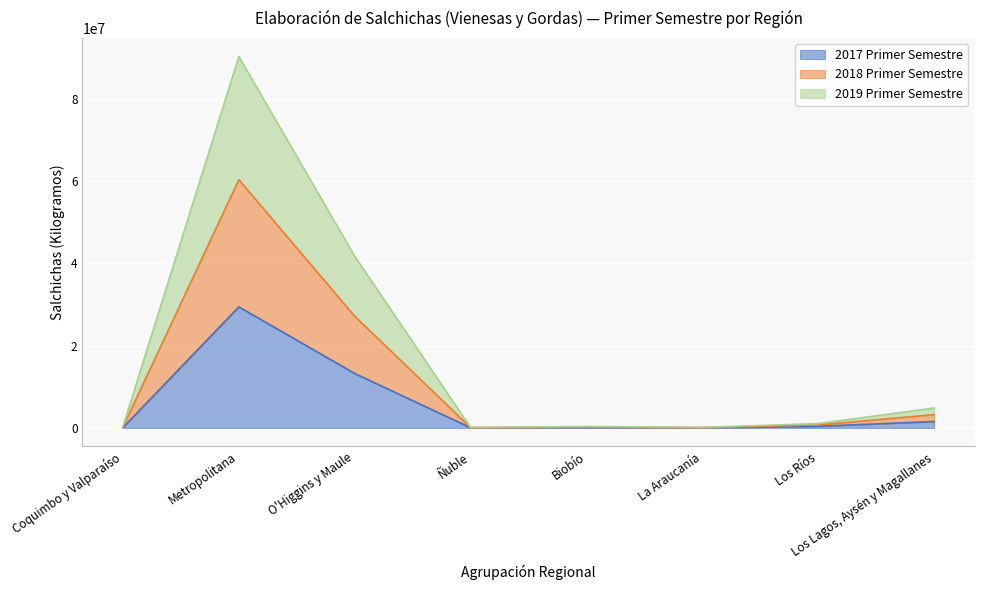

True or false: 2017 Primer Semestre has a value of 76376 at Coquimbo y Valparaíso.

True